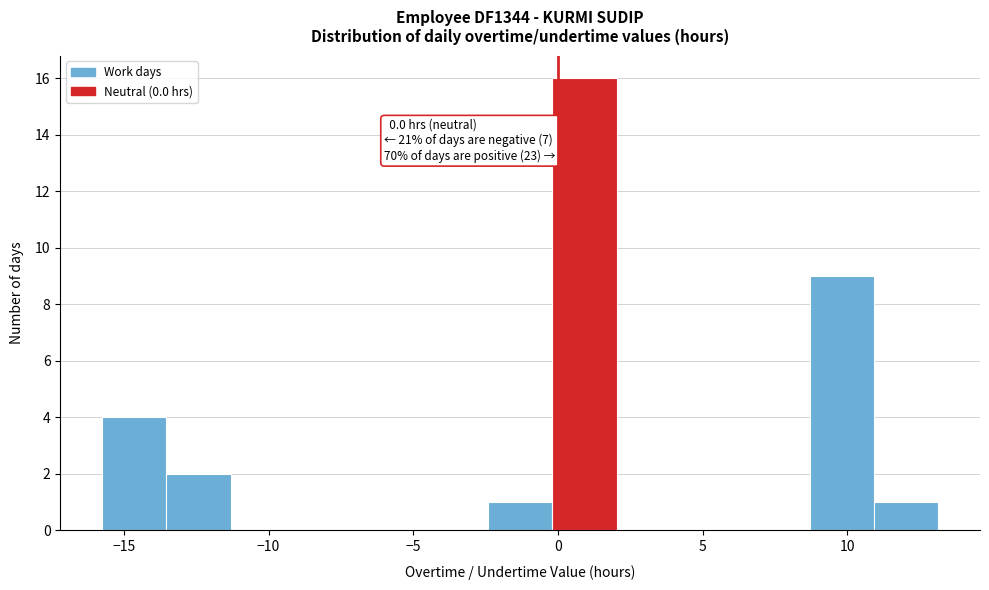

Over which range of the x-axis is the bar tallest?

0.0 to 2.0